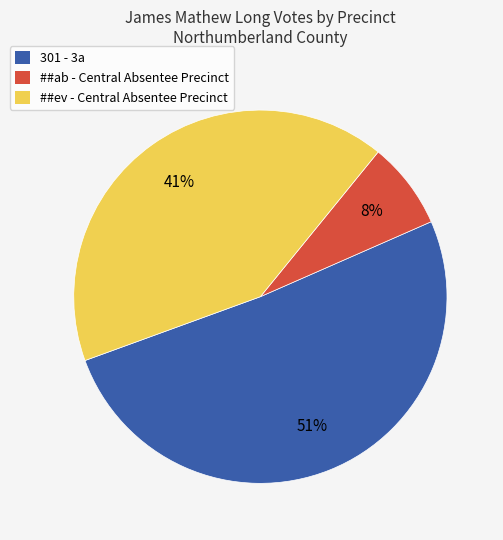

To the nearest percent, what percentage of the pie is 301 - 3a?

51%